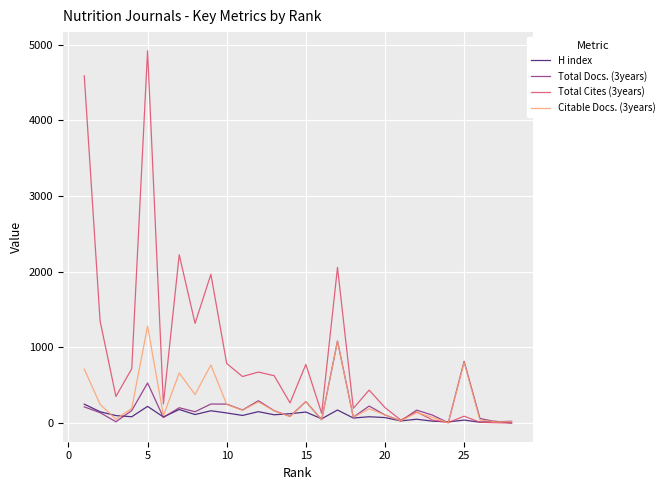

Which series has the largest range (max minus min)?

Total Cites (3years)